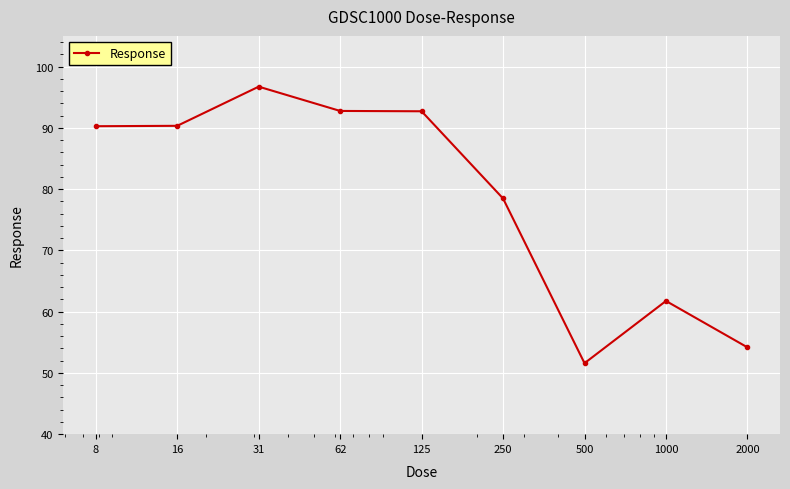

What is the average value?

78.7